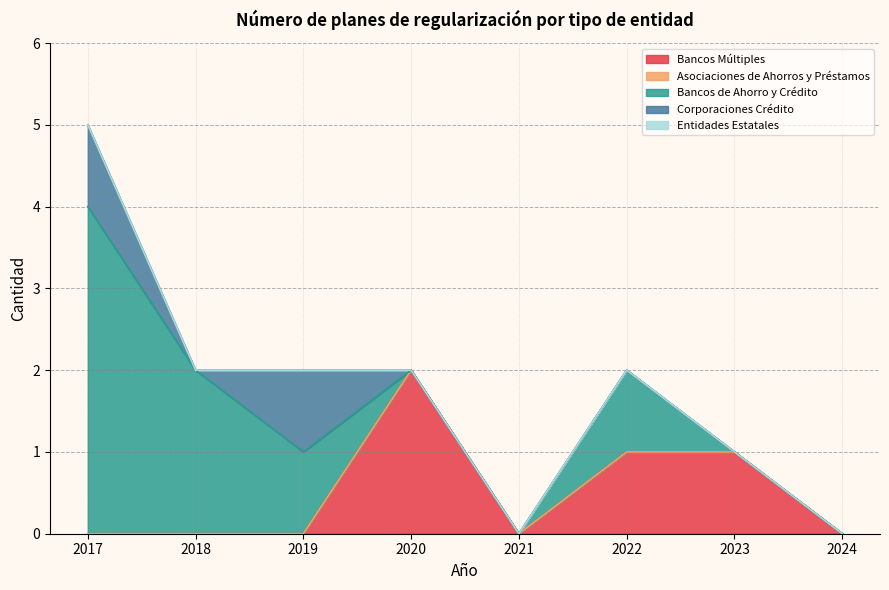

Which series has the widest spread of values?

Bancos de Ahorro y Crédito